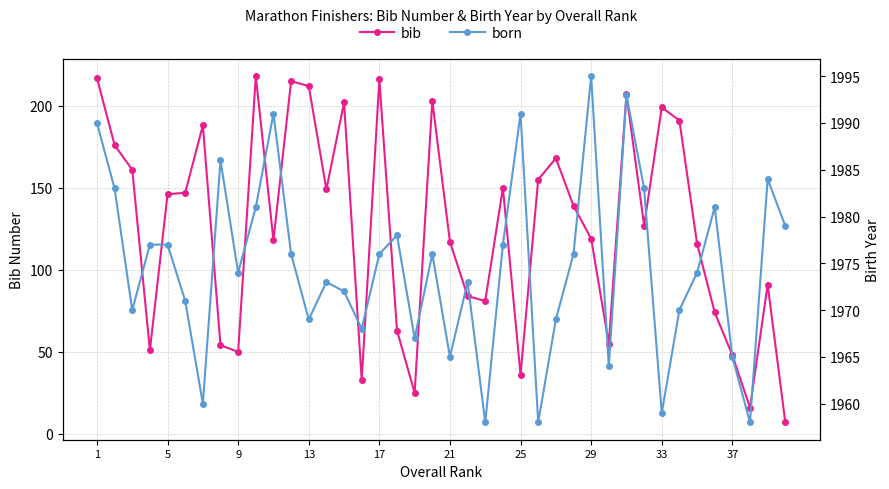

At which label does born first exceed 1976?

1